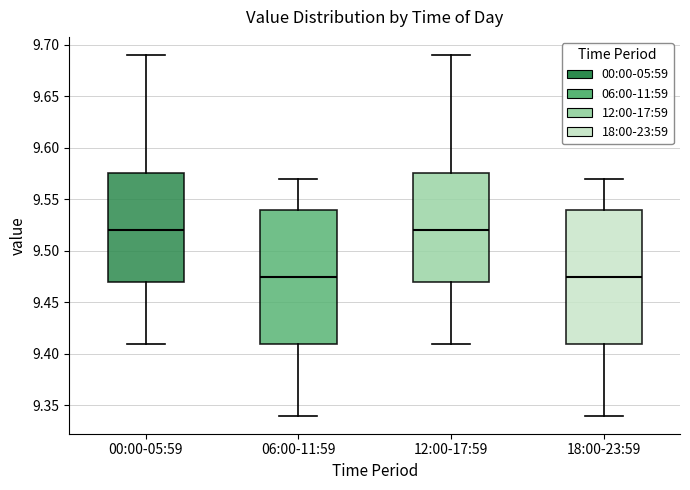

Where is the upper edge of the box for 06:00-11:59 on the y-axis? The values are not printed on the chart, so give them approximately, as read against the axis.

9.540